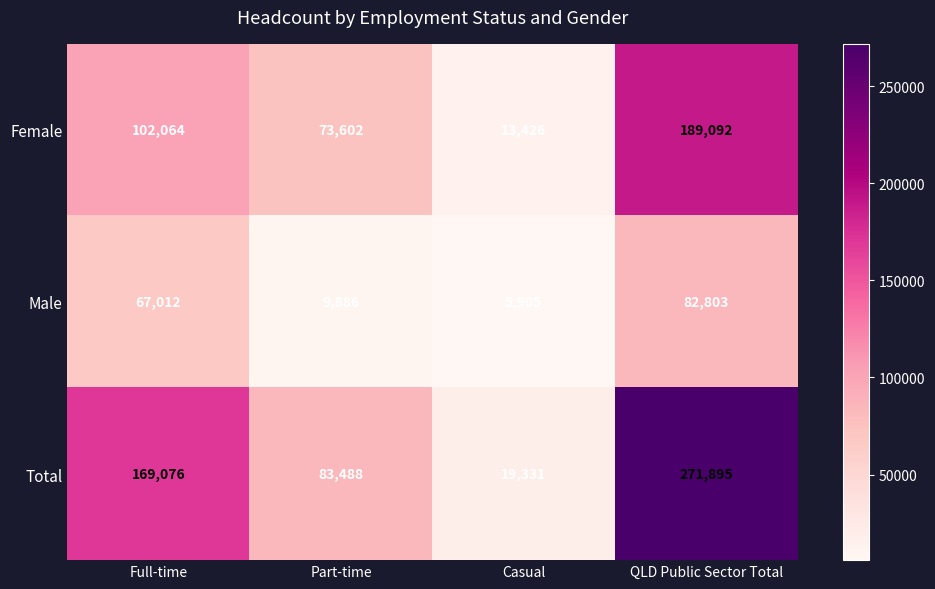

The value of Total at Part-time is 35551. True or false?

False